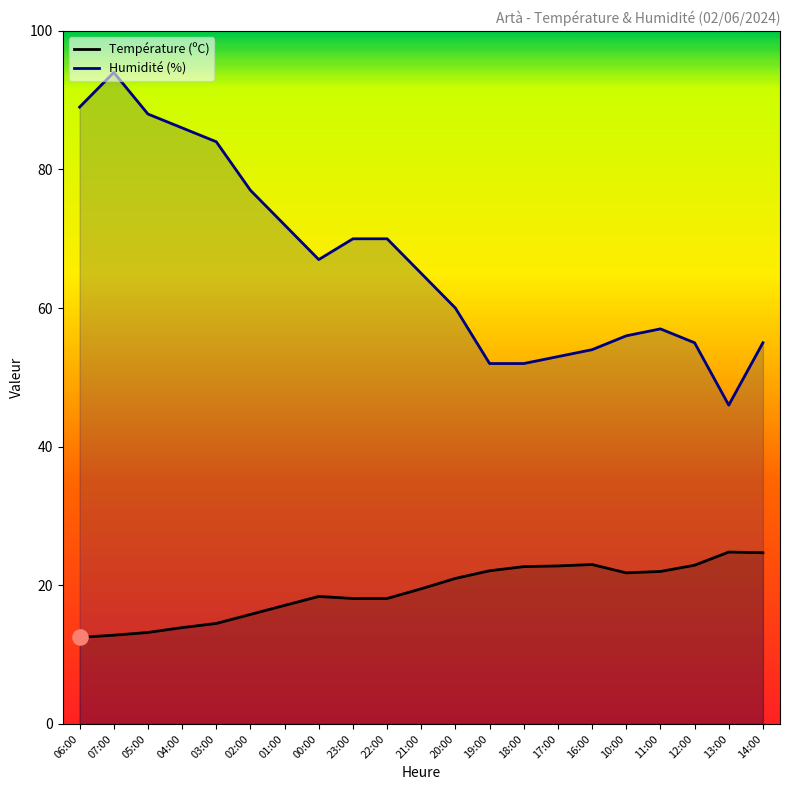

At which category is the sum across all series the highest?

07:00